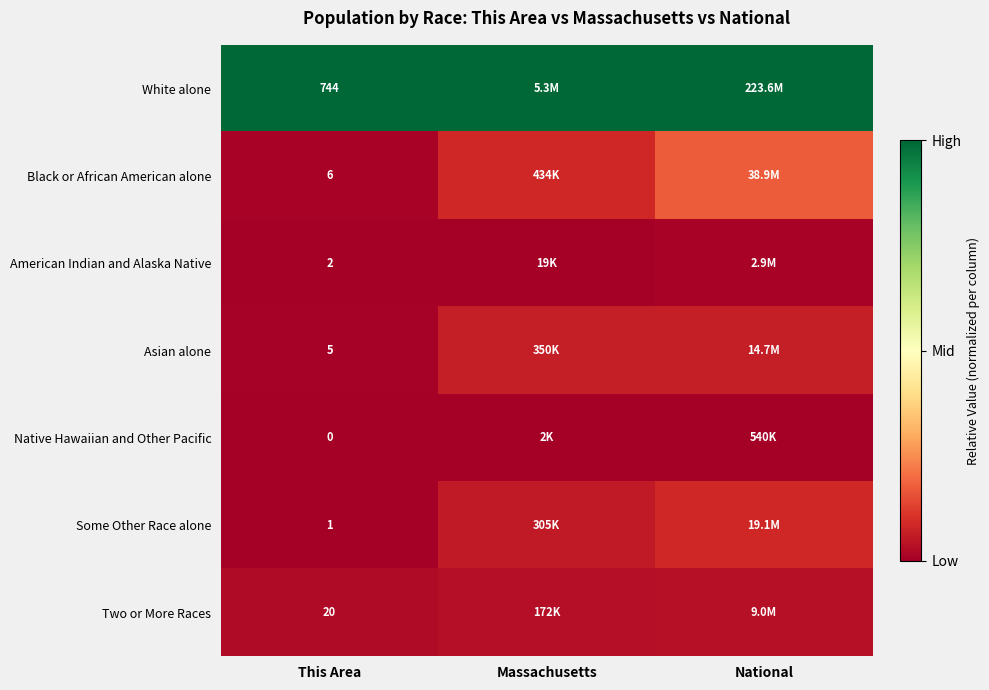

Rank the categories by American Indian and Alaska Native value from highest to lowest.

National, Massachusetts, This Area